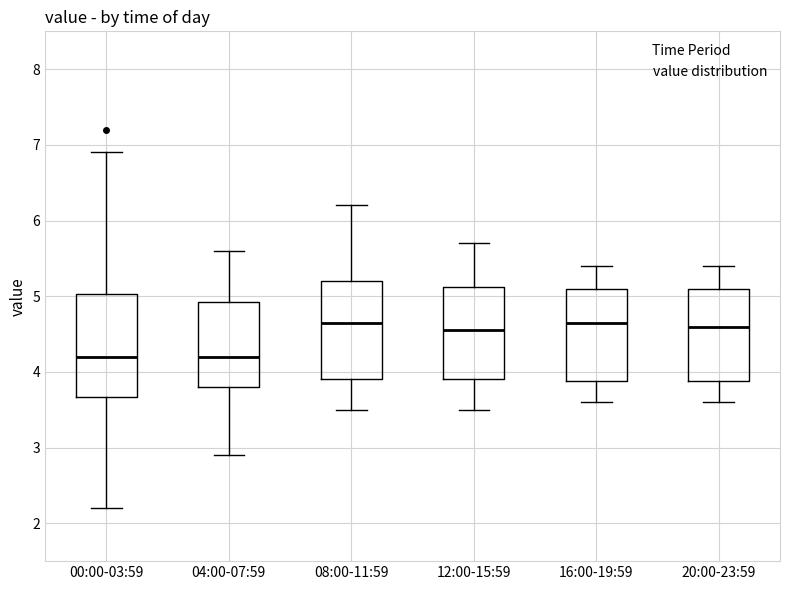

Reading left to right, transcribe this box plot: for each box, give where its median line is, the range the box spans, and where its two whiskers end, as read against the y-axis. The values are not printed on the chart, so give them approximately, as read against the axis.

00:00-03:59: median 4.2, box 3.7 to 5.0, whiskers 2.2 to 6.9
04:00-07:59: median 4.2, box 3.8 to 4.9, whiskers 2.9 to 5.6
08:00-11:59: median 4.7, box 3.9 to 5.2, whiskers 3.5 to 6.2
12:00-15:59: median 4.6, box 3.9 to 5.1, whiskers 3.5 to 5.7
16:00-19:59: median 4.7, box 3.9 to 5.1, whiskers 3.6 to 5.4
20:00-23:59: median 4.6, box 3.9 to 5.1, whiskers 3.6 to 5.4